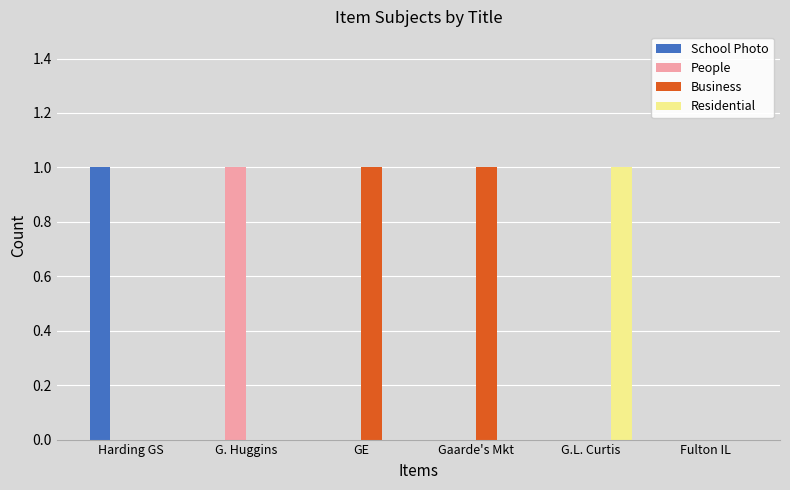

What is the spread (max minus min) of values at G.L. Curtis?

1